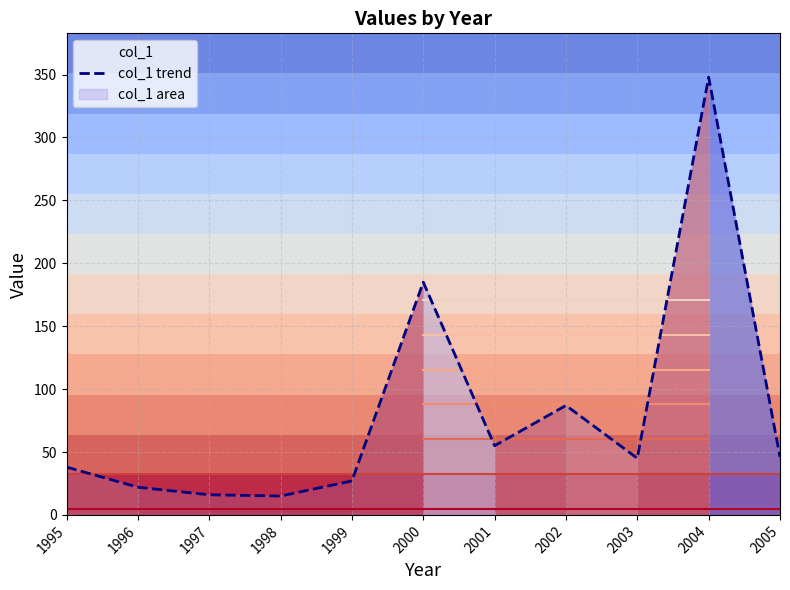

What is the value of the 10th point from the left?

348